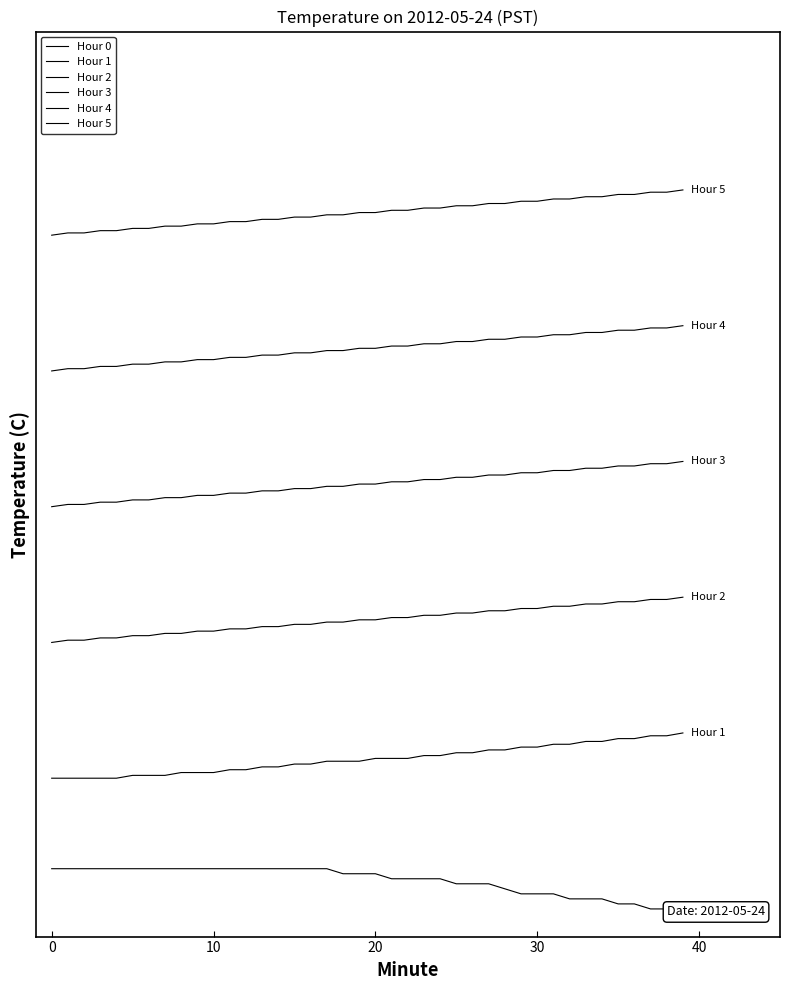

True or false: Hour 4 has a value of 12.9 at 37.

True